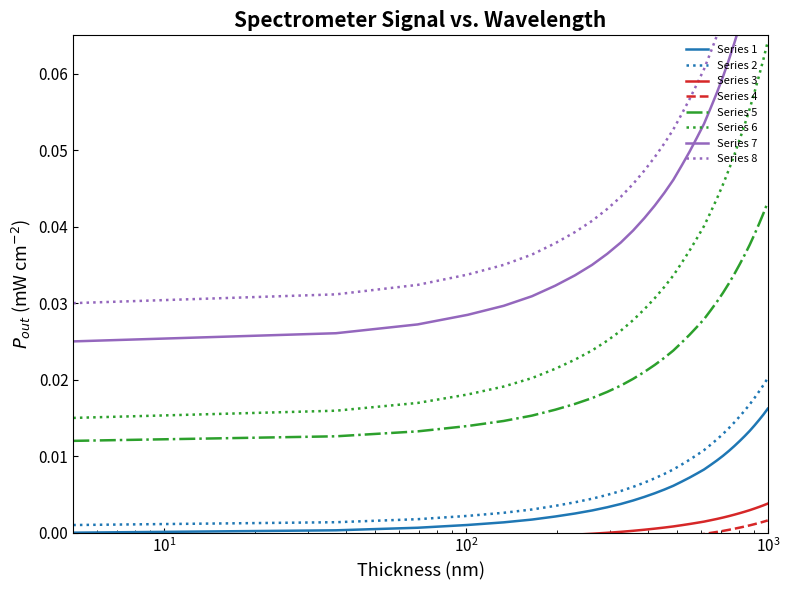

Where is the data nearest to the value 0?

218.0596